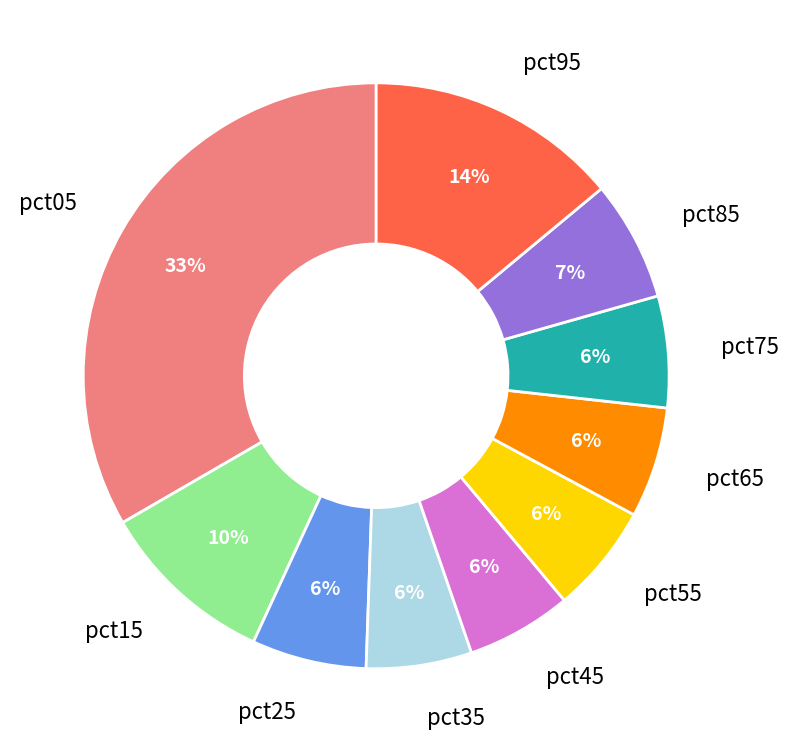

Do pct85 and pct65 together represent more than half of the pie?

No